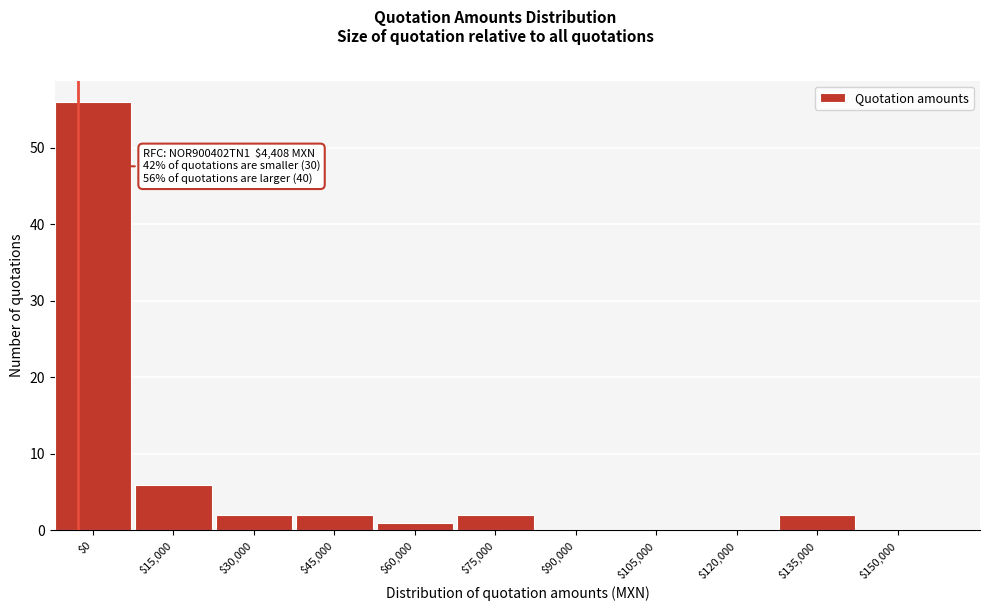

At which label is the value closest to 28?

$15,000